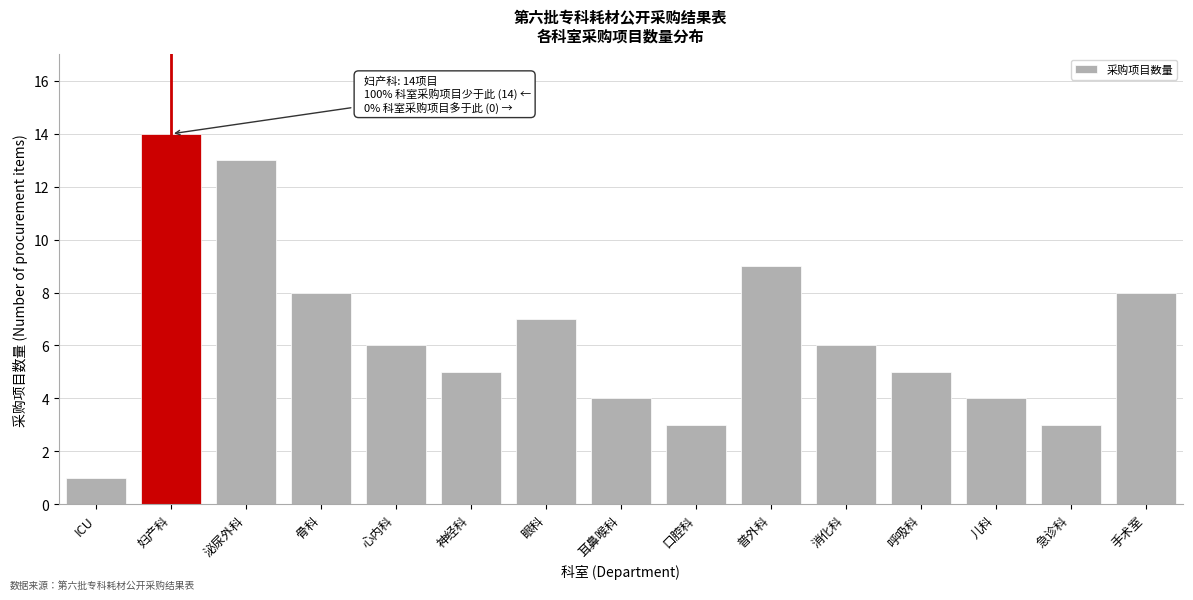

Reading left to right, list all the values displayed in this chart.

1	14	13	8	6	5	7	4	3	9	6	5	4	3	8